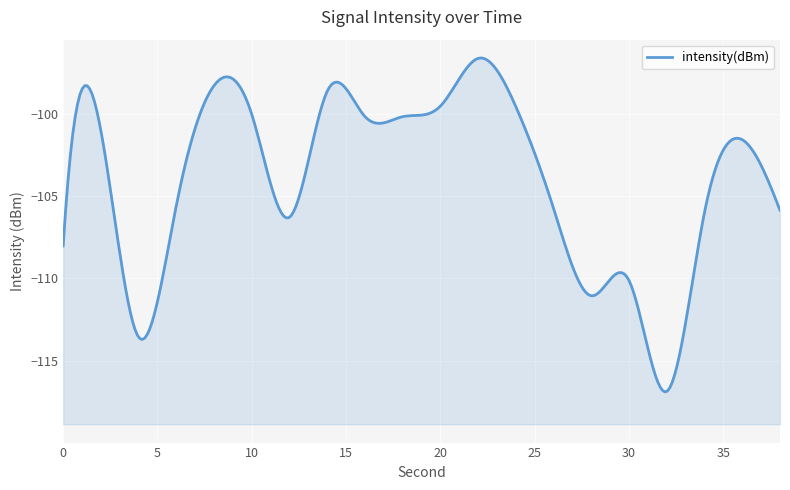

What is the value of the 1st point from the left?

-108.0